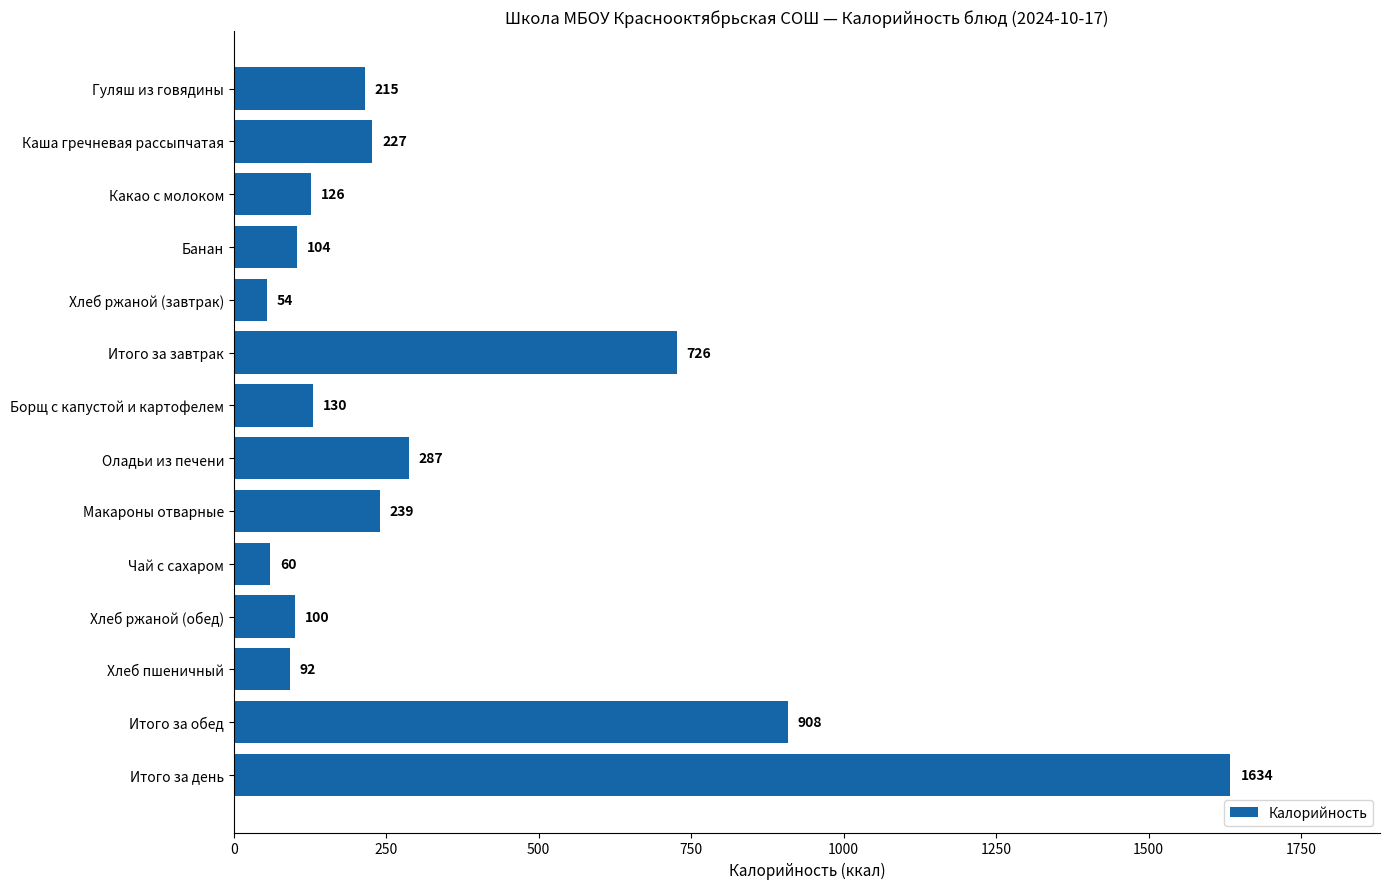

Which category has the lowest value across all series?

Хлеб ржаной (завтрак)